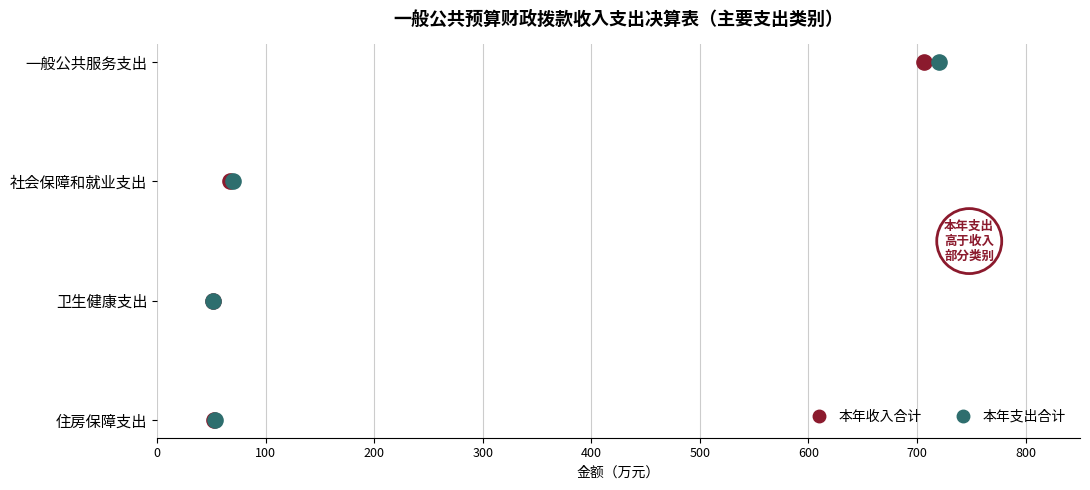

Which series reaches the maximum Y coordinate?

本年收入合计